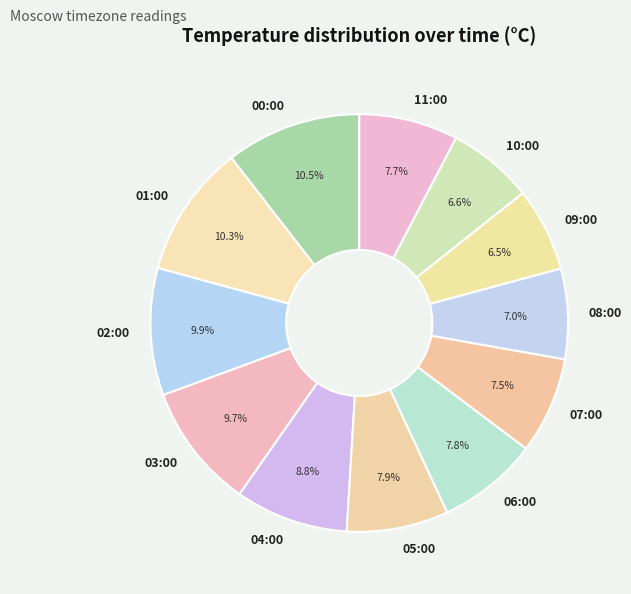

Is it true that 11:00 is 2% of the pie?

False